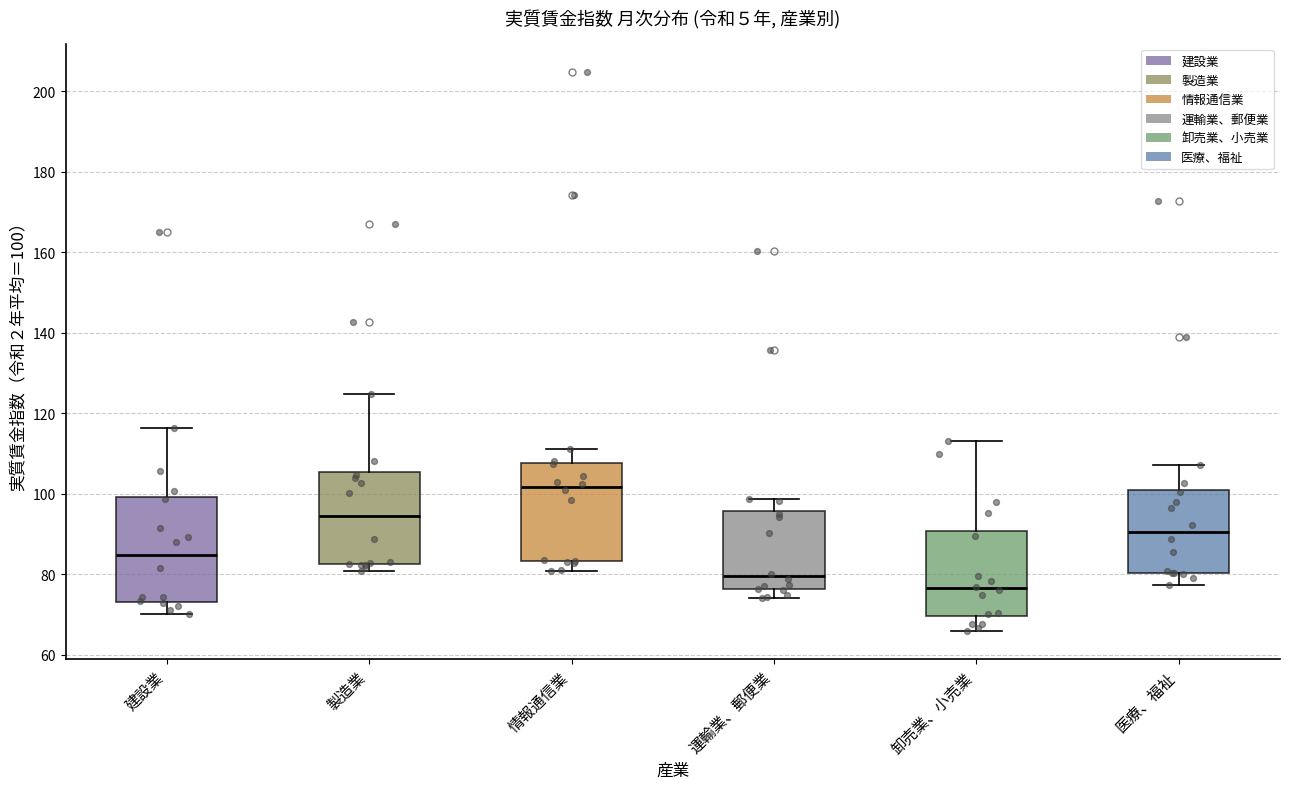

Which box has the lowest median line?

卸売業、小売業